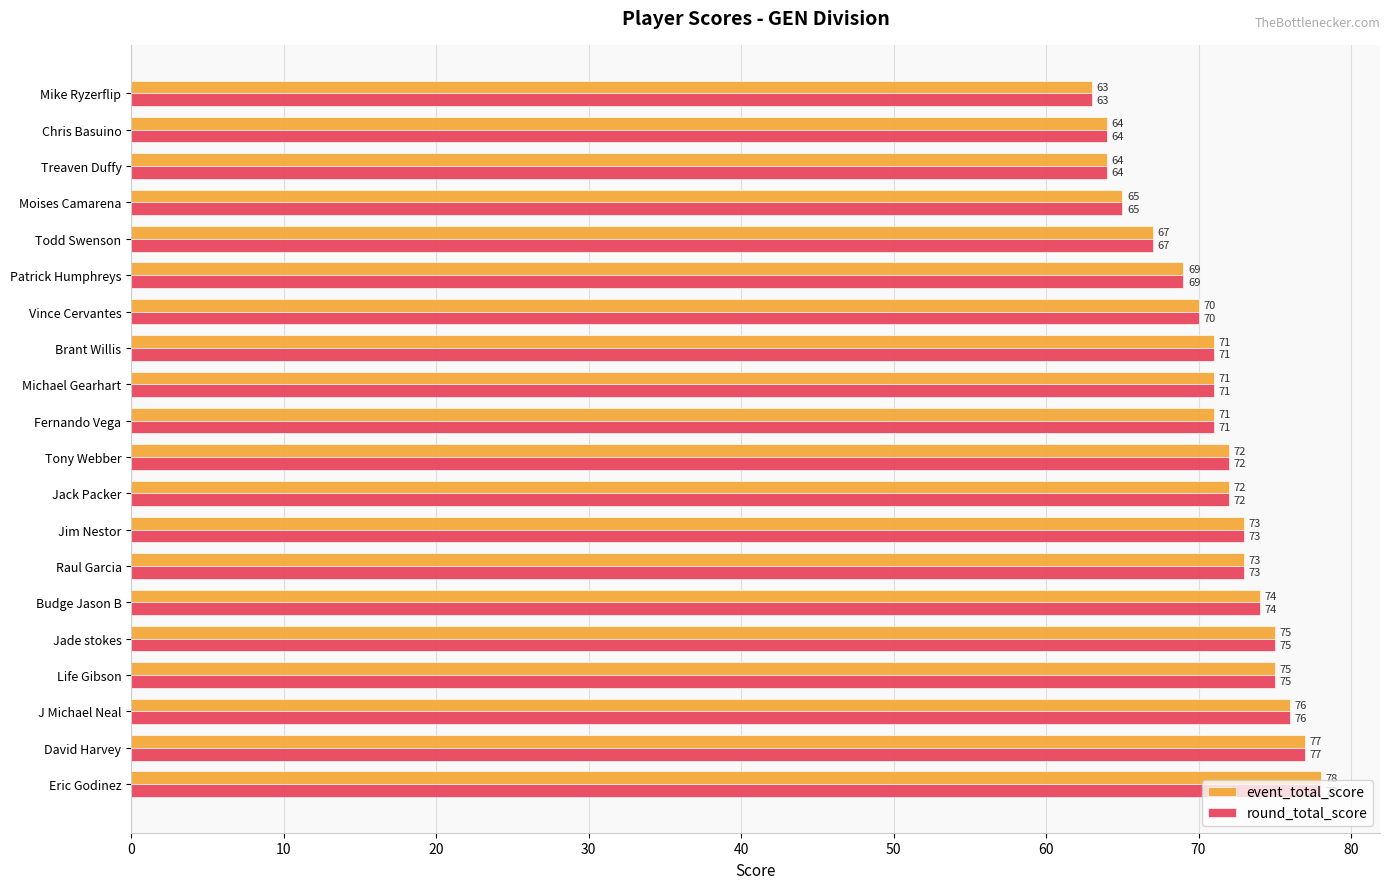

Where is event_total_score nearest to the value 70?

Vince Cervantes